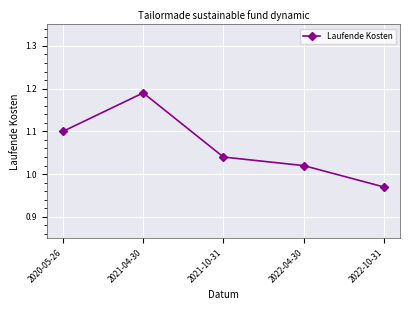

List the labels in order of value, largest first.

2021-04-30, 2020-05-26, 2021-10-31, 2022-04-30, 2022-10-31